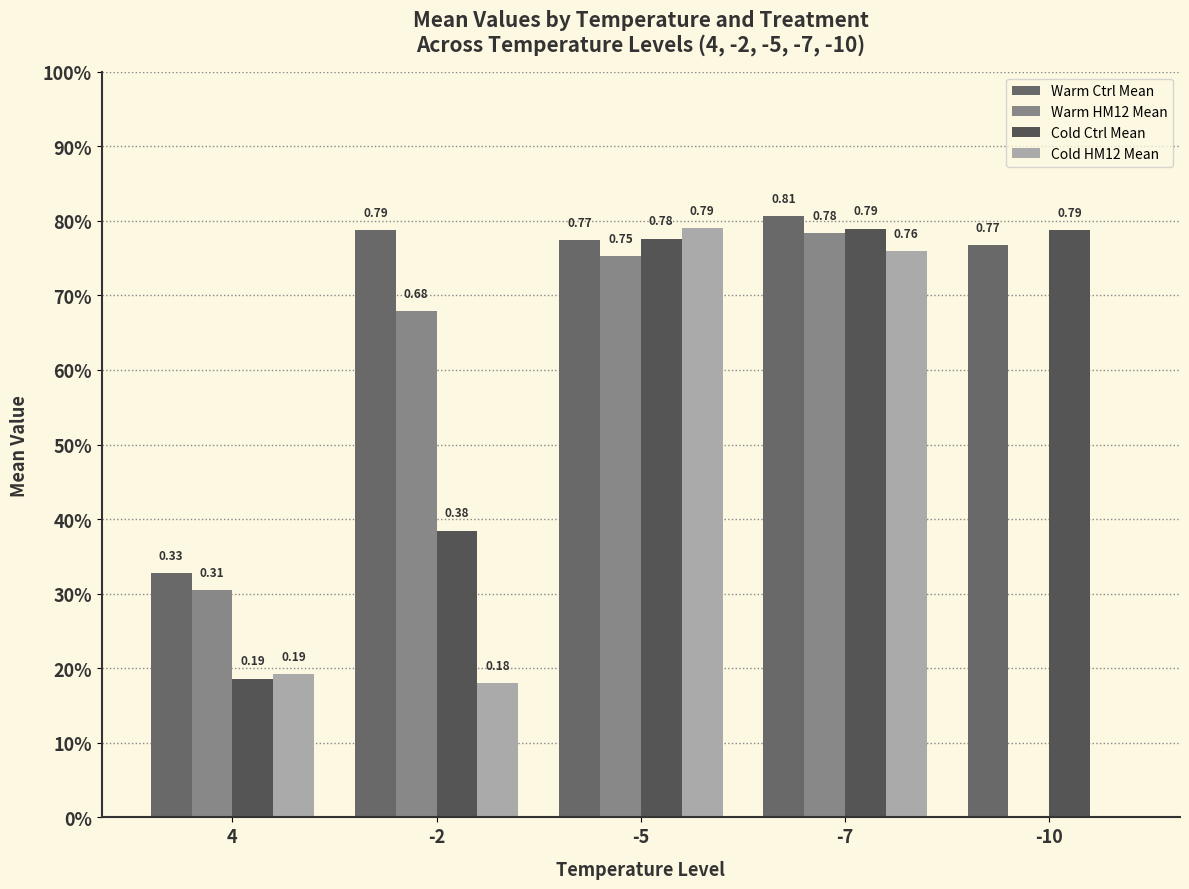

Are the bars grouped side by side (vs. stacked)?

Yes